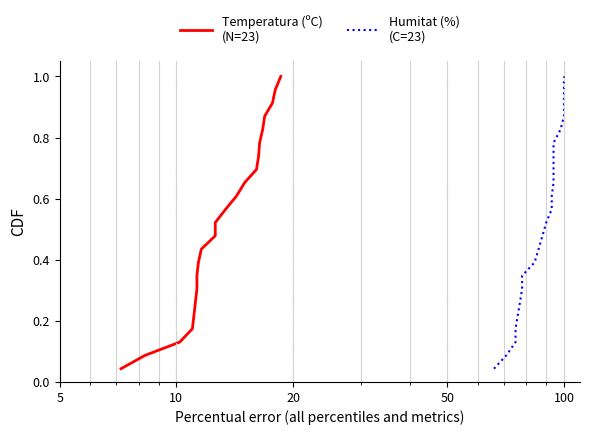

At how many categories does at least one series exceed 0?

23